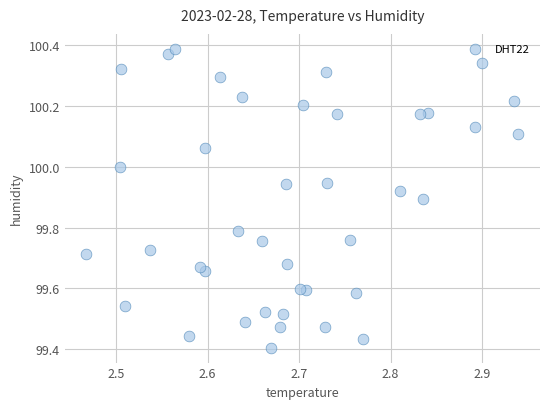

What is the range of Y values (max minus min)?

1.0